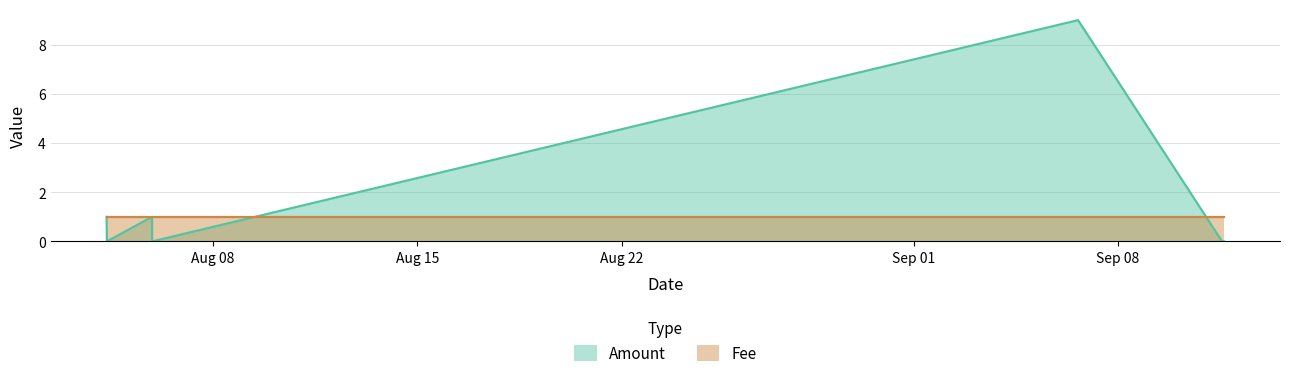

Rank the categories by value from highest to lowest.

2017-09-06 15:07:17, 2017-08-04 08:33:32, 2017-08-05 21:55:24, 2017-08-04 08:48:57, 2017-08-05 22:00:26, 2017-09-11 13:29:19, 2017-09-11 15:09:02